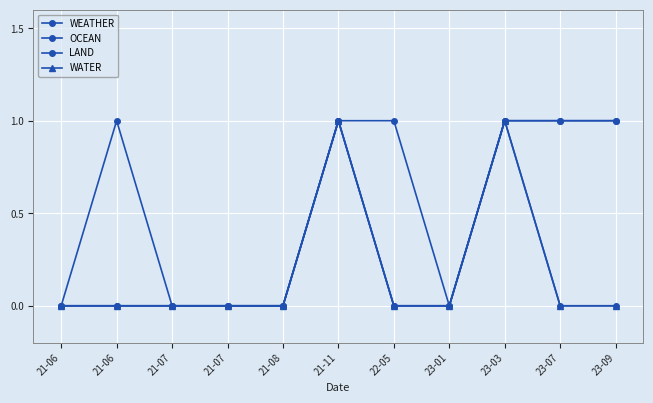

Which series has the largest range (max minus min)?

WEATHER